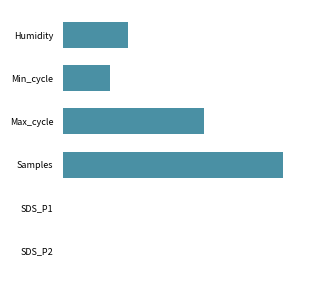

List the labels in order of value, smallest first.

SDS_P2, SDS_P1, Min_cycle, Humidity, Max_cycle, Samples